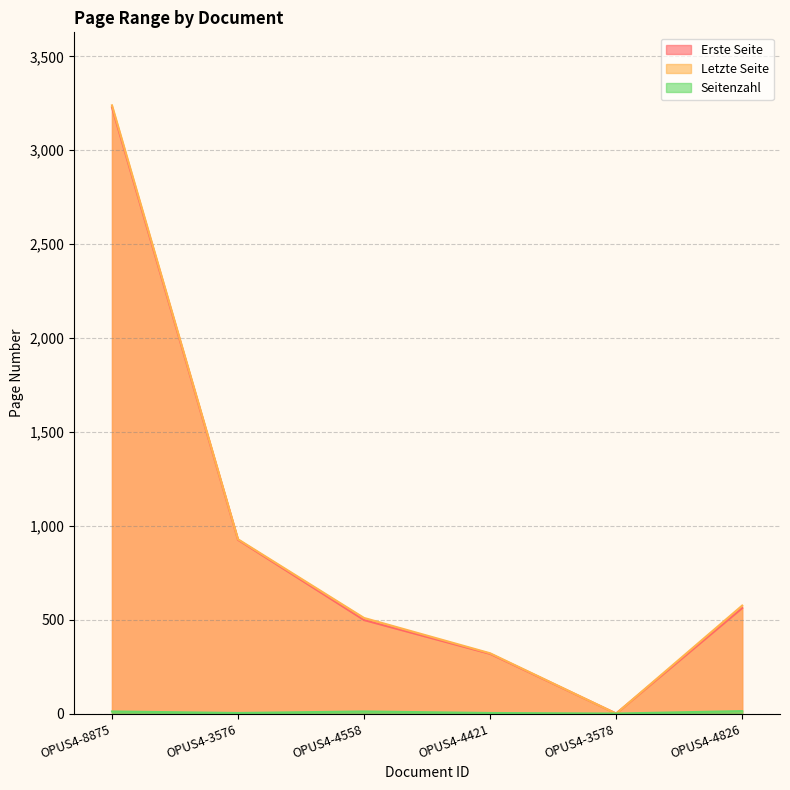

In Letzte Seite, how many points are lower than both neighbors (excluding endpoints)?

1